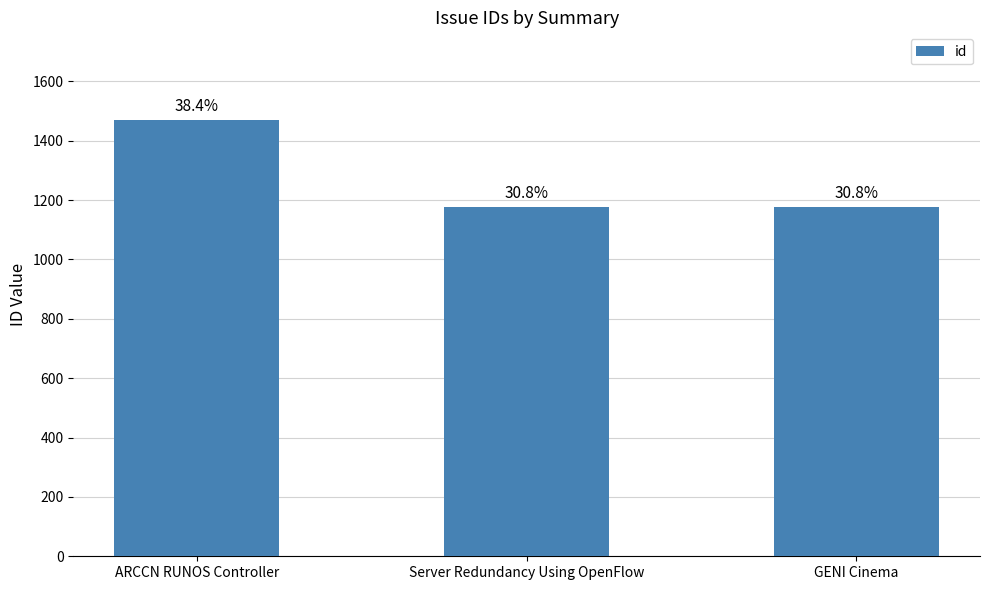

True or false: the data shows 720 at Server Redundancy Using OpenFlow.

False